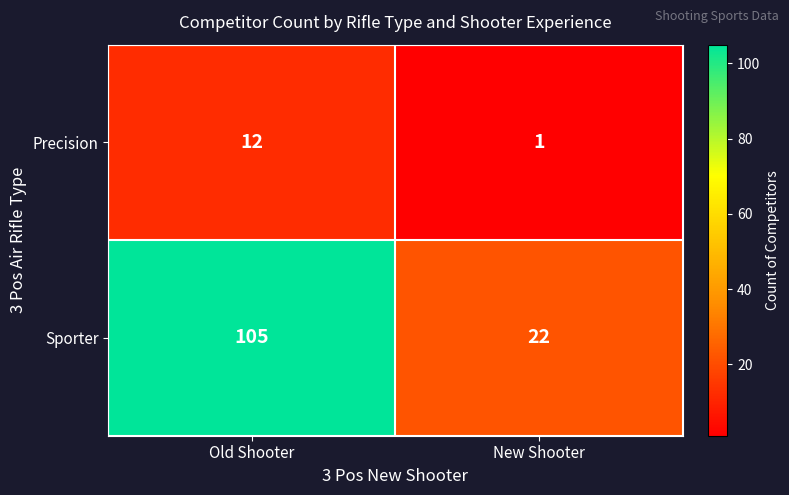

Which series has the widest spread of values?

Sporter